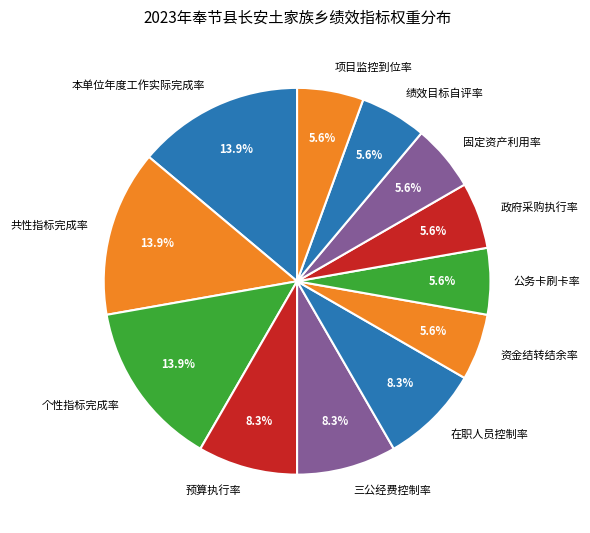

To the nearest percent, what portion does 固定资产利用率 represent?

6%